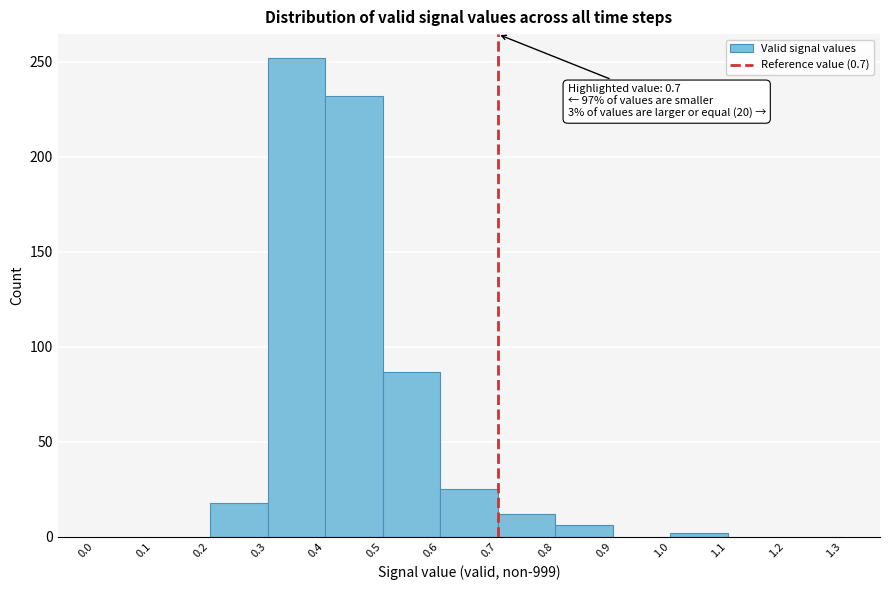

Which range on the x-axis has the tallest bar?

0.3 to 0.4